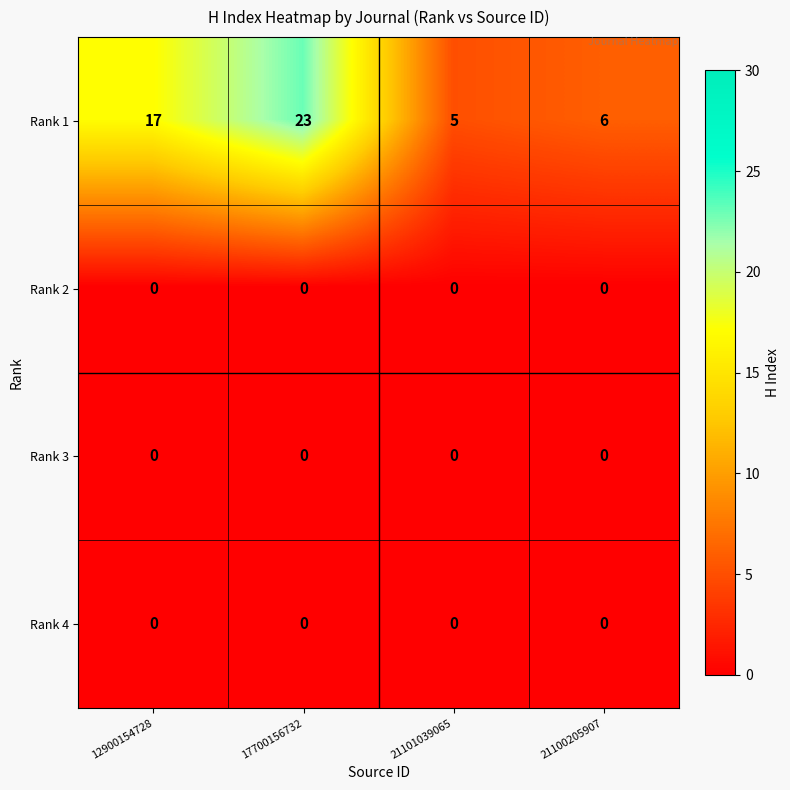

Count the number of data series in this chart.

4